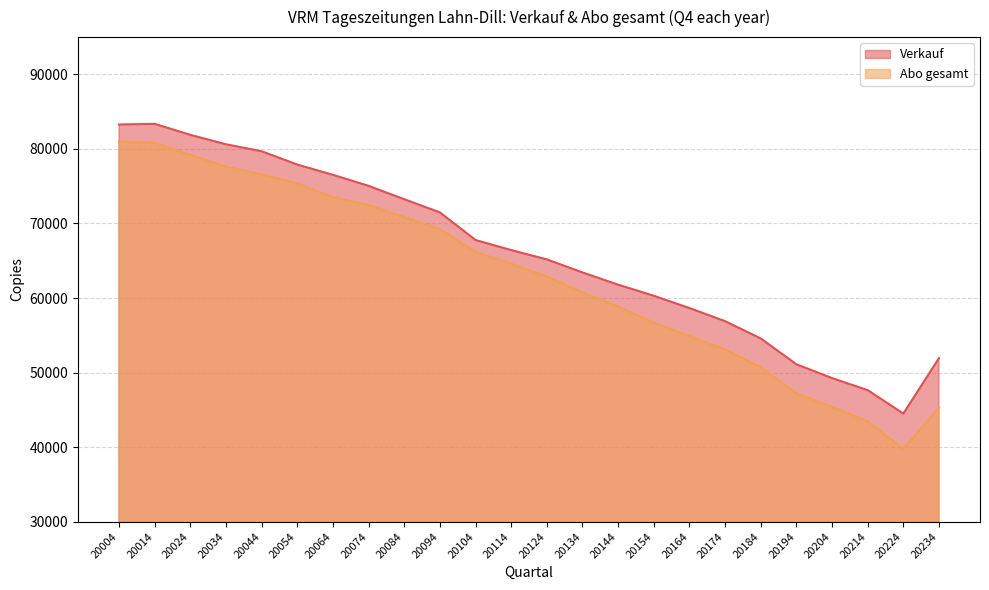

What is the sum of all Abo gesamt values?

1506457